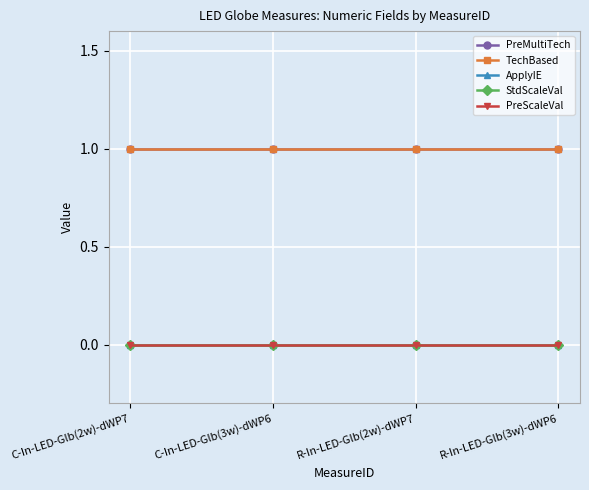

Which category has the lowest value in the StdScaleVal series?

C-In-LED-Glb(2w)-dWP7